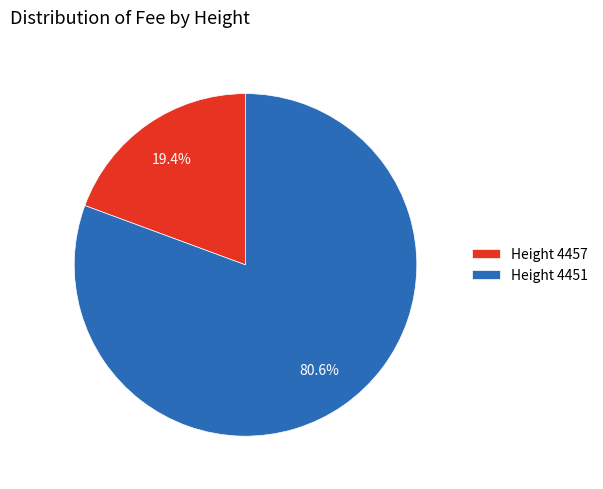

Which slice is the largest?

Height 4451